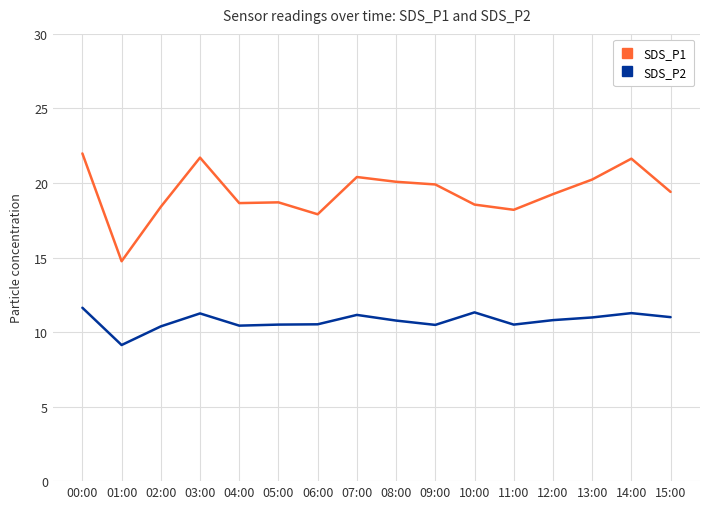

True or false: SDS_P2 and SDS_P1 intersect in this chart.

False